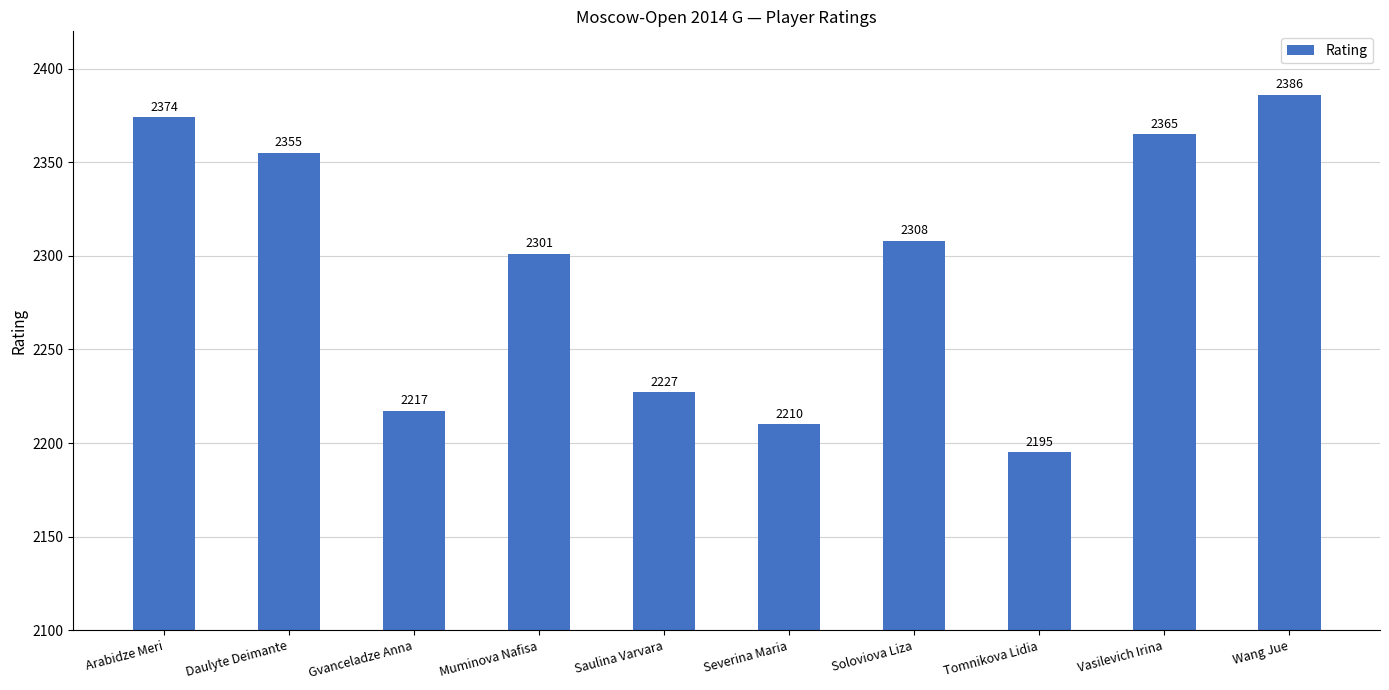

Rank the categories by value from highest to lowest.

Wang Jue, Arabidze Meri, Vasilevich Irina, Daulyte Deimante, Soloviova Liza, Muminova Nafisa, Saulina Varvara, Gvanceladze Anna, Severina Maria, Tomnikova Lidia